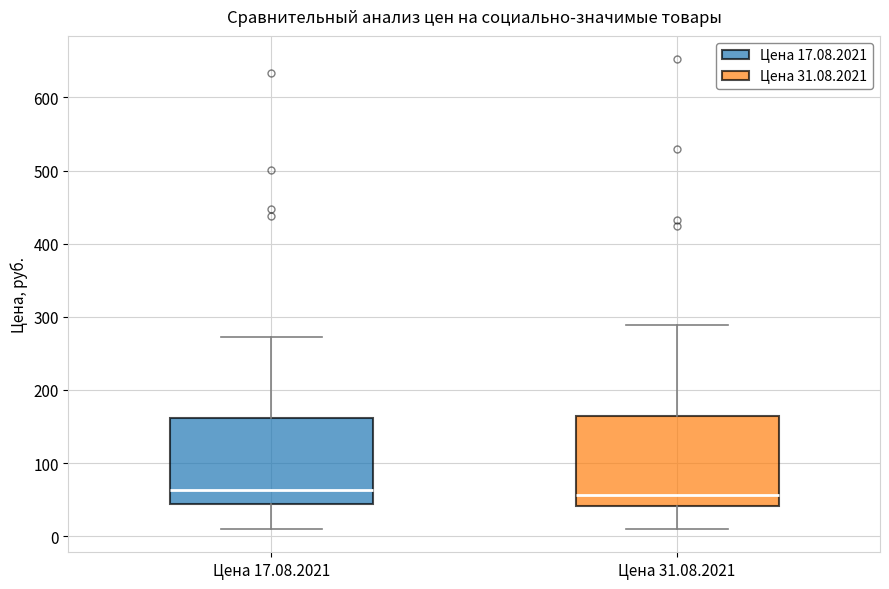

Where is the upper edge of the box for Цена 17.08.2021 on the y-axis? The values are not printed on the chart, so give them approximately, as read against the axis.

160